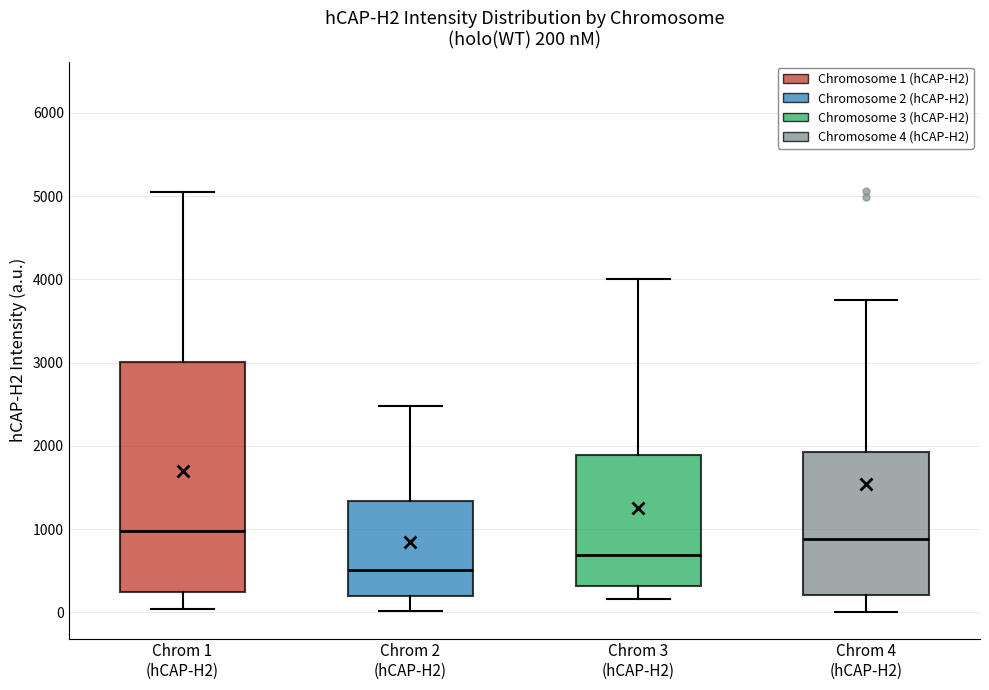

Which box has the lowest median line?

Chrom 2 (hCAP-H2)